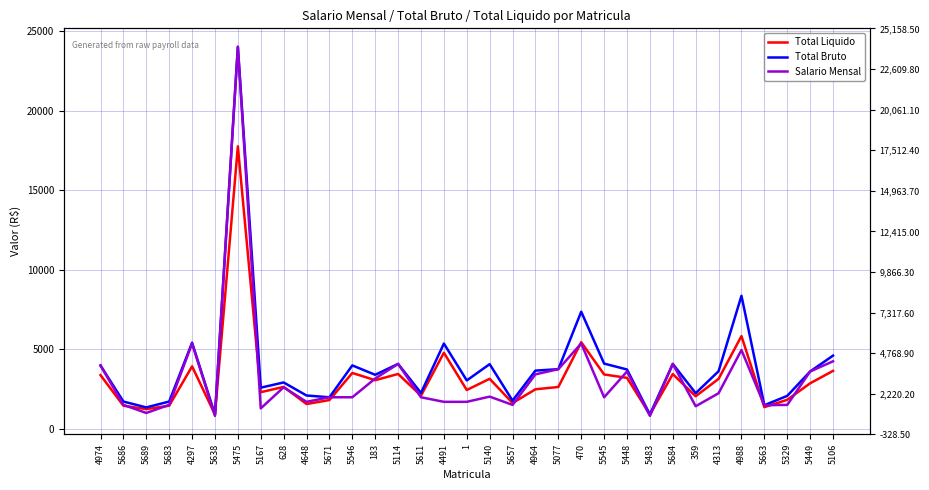

Where is Total Bruto nearest to the value 12458?

4988